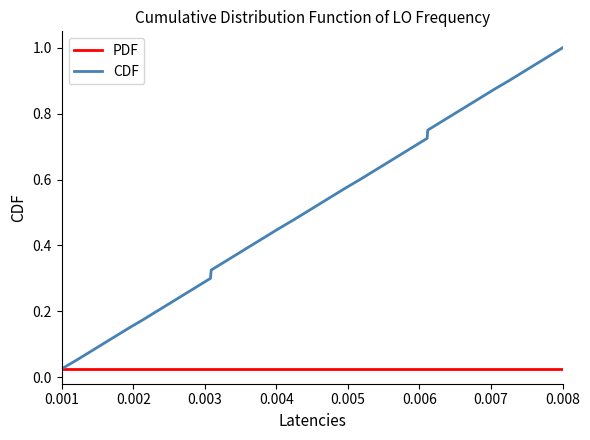

List the series in order of their peak value, highest first.

CDF, PDF